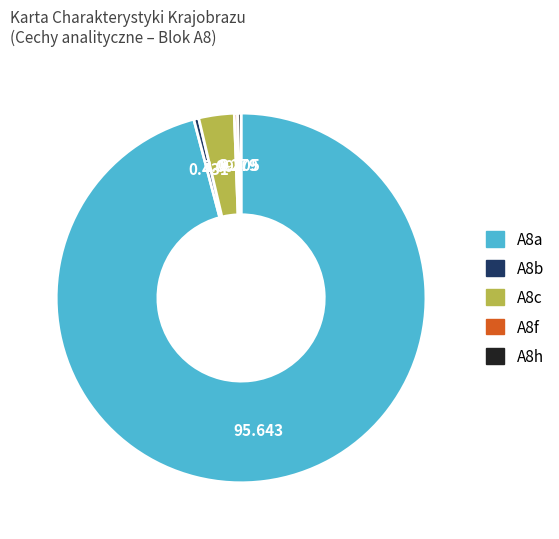

Is there a majority slice in this chart?

Yes